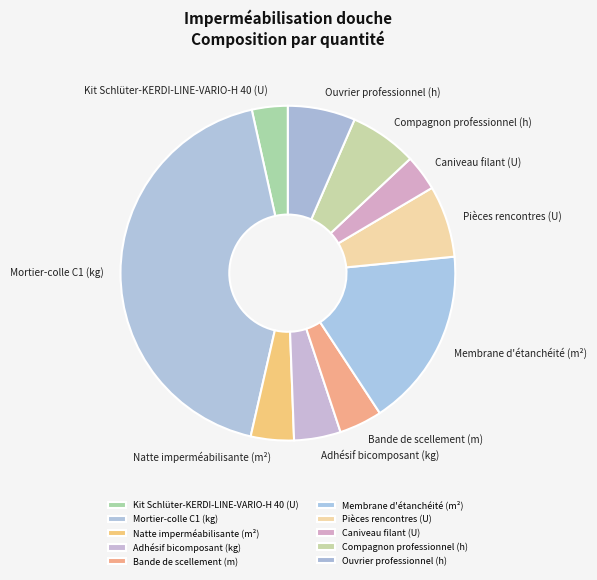

Do Mortier-colle C1 (kg) and Adhésif bicomposant (kg) together represent more than half of the pie?

No